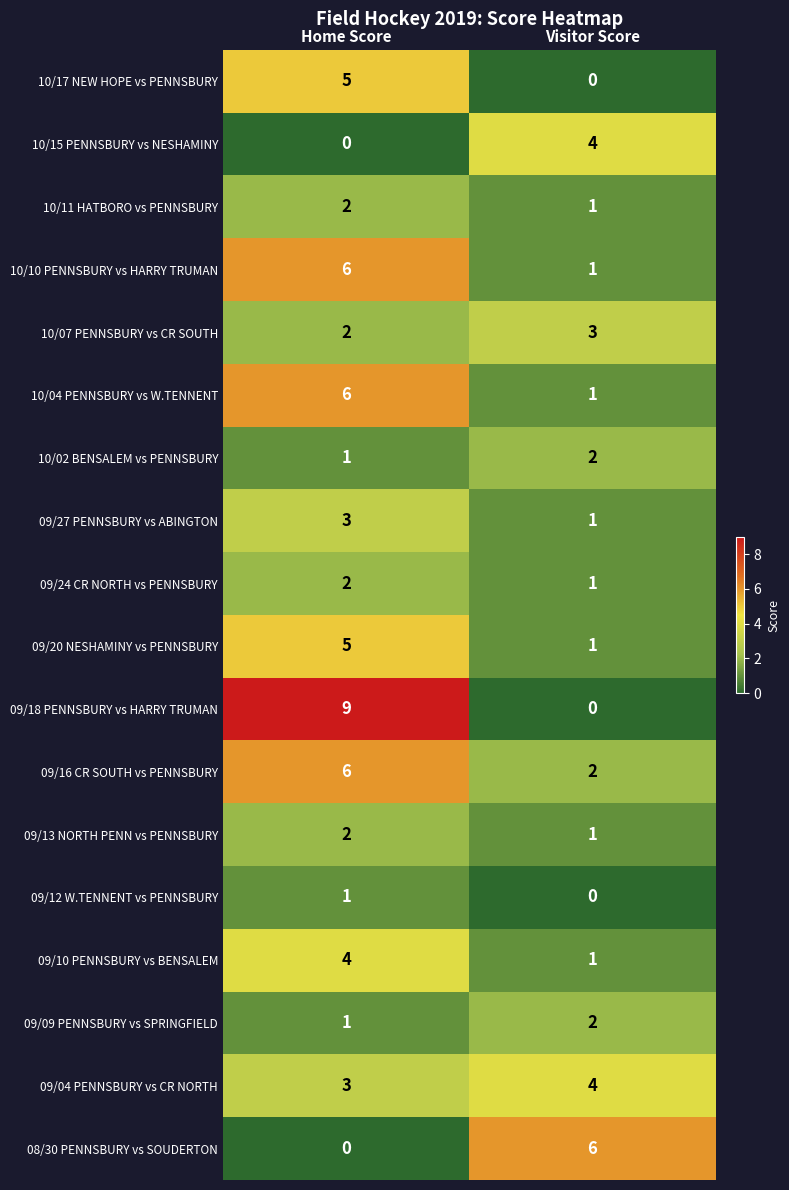

Rank the categories by 10/04 PENNSBURY vs W.TENNENT value from highest to lowest.

Home Score, Visitor Score